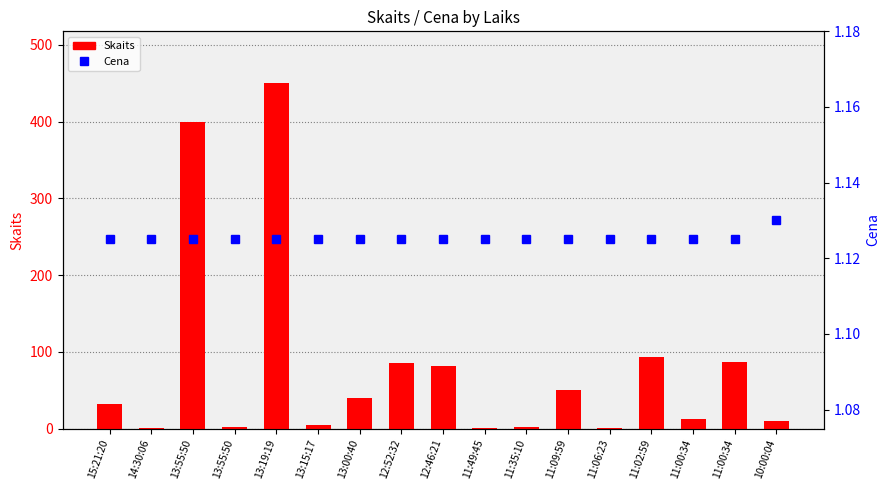

What is the minimum value for Cena?

1.1